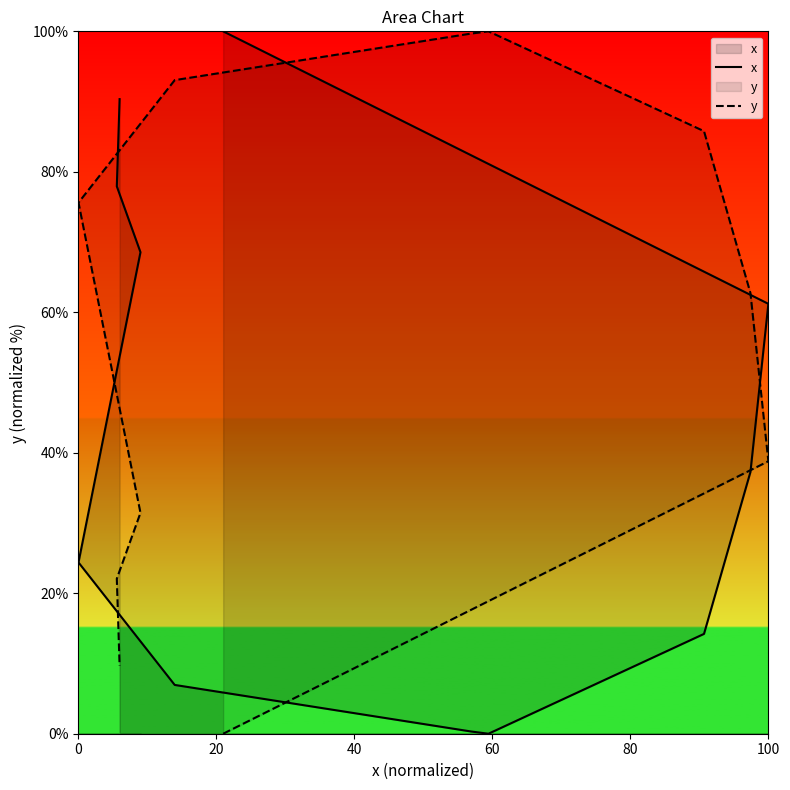

Which series has the widest spread of values?

x